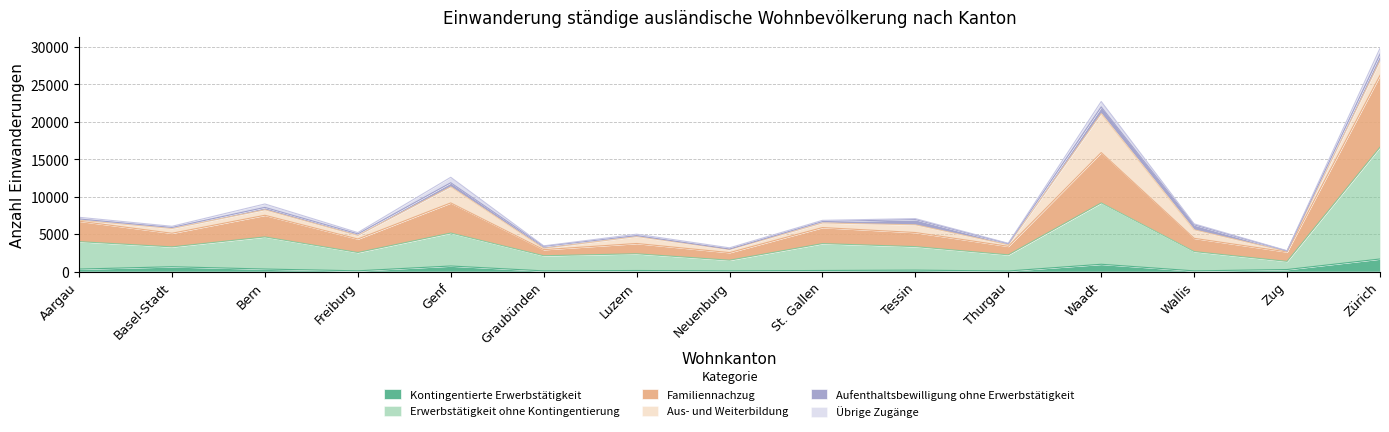

At which category is the sum across all series the highest?

Zürich